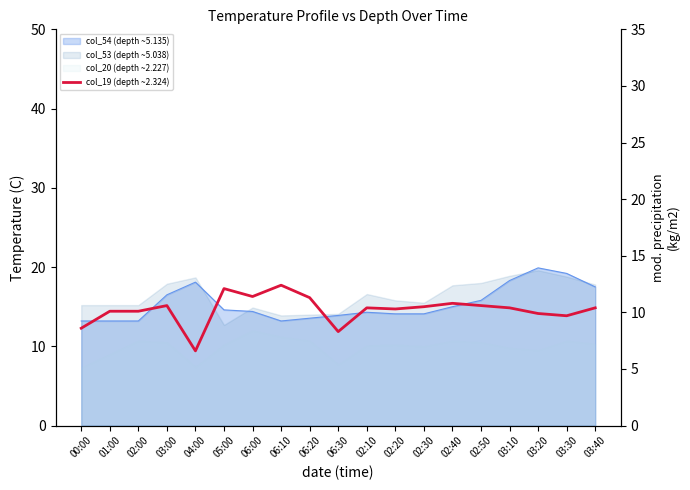

What is the maximum value shown in the chart?

12.4